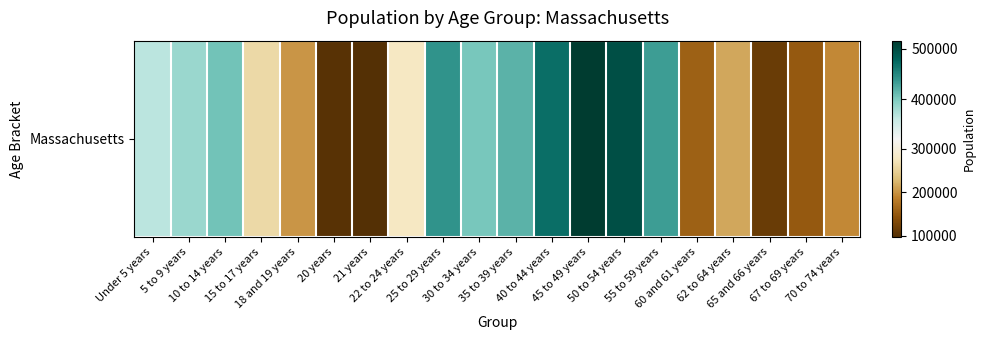

What is the average value?

305068